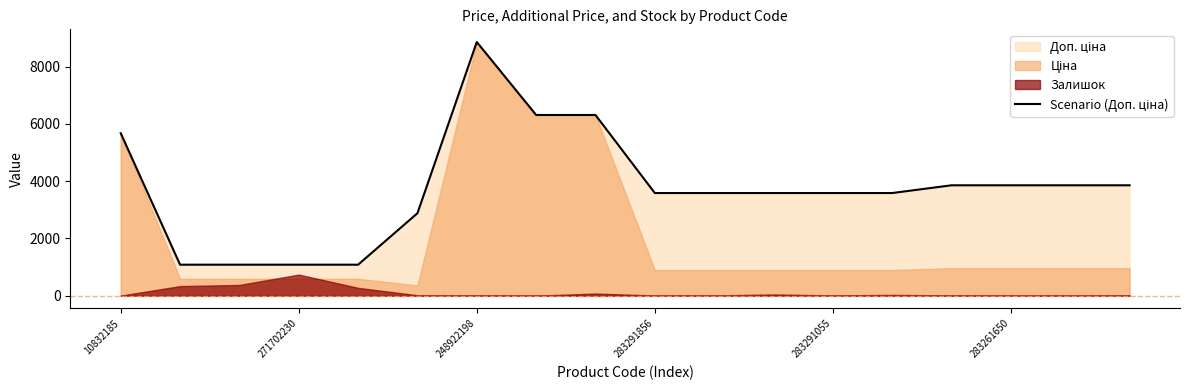

What is the label of the 7th point from the right?

11